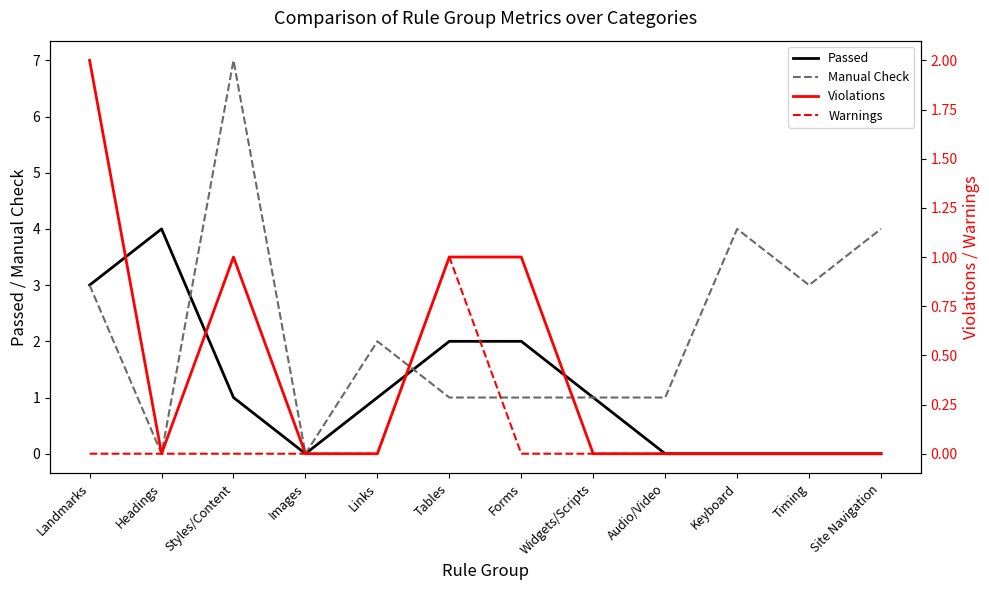

The value of Passed at Styles/Content is 1. True or false?

True